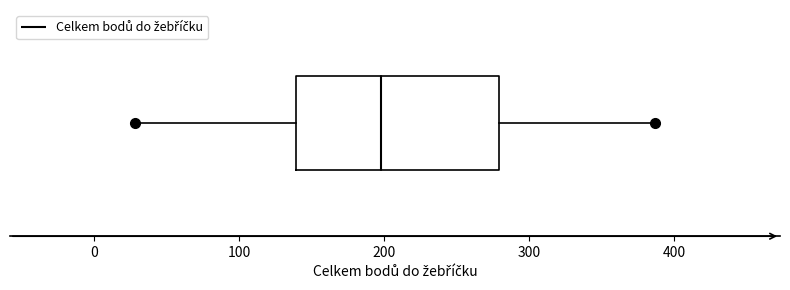

Where is the right edge of the box on the x-axis? The values are not printed on the chart, so give them approximately, as read against the axis.

280